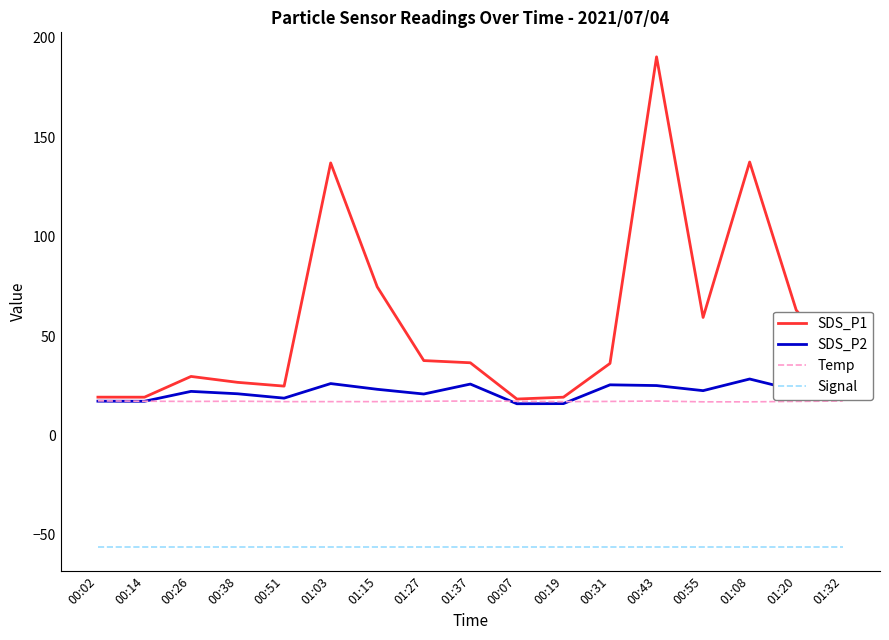

Rank the series by their maximum value, from highest to lowest.

SDS_P1, SDS_P2, Temp, Signal